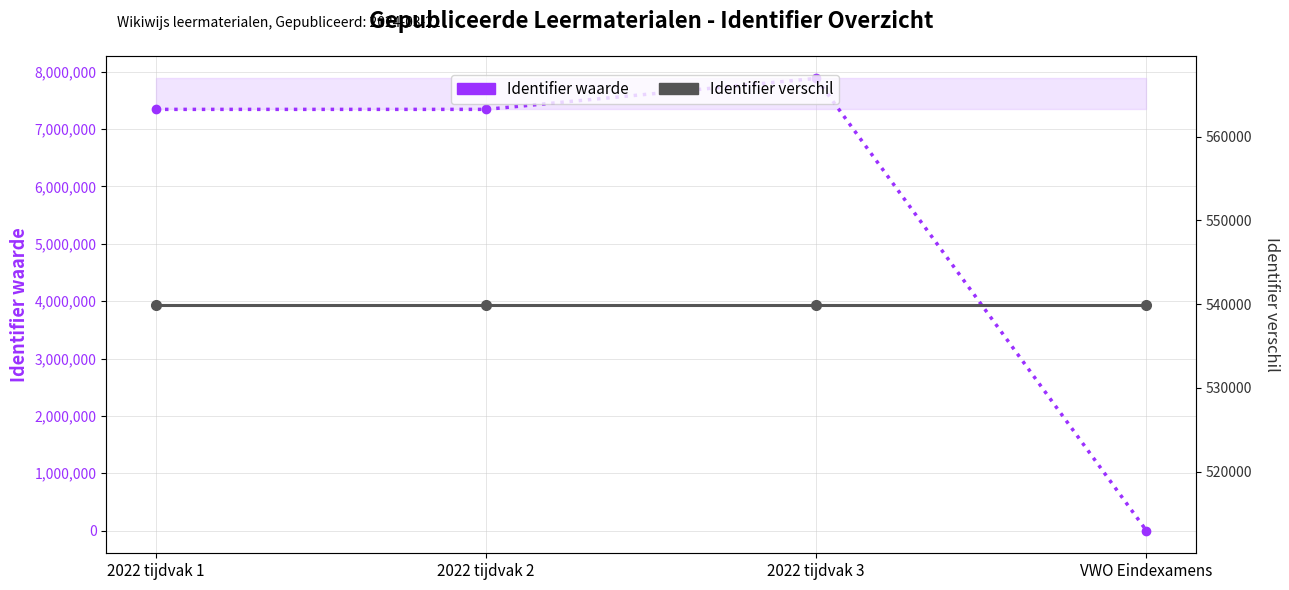

Which series changed the most between 2022 tijdvak 2 and VWO Eindexamens?

Identifier waarde